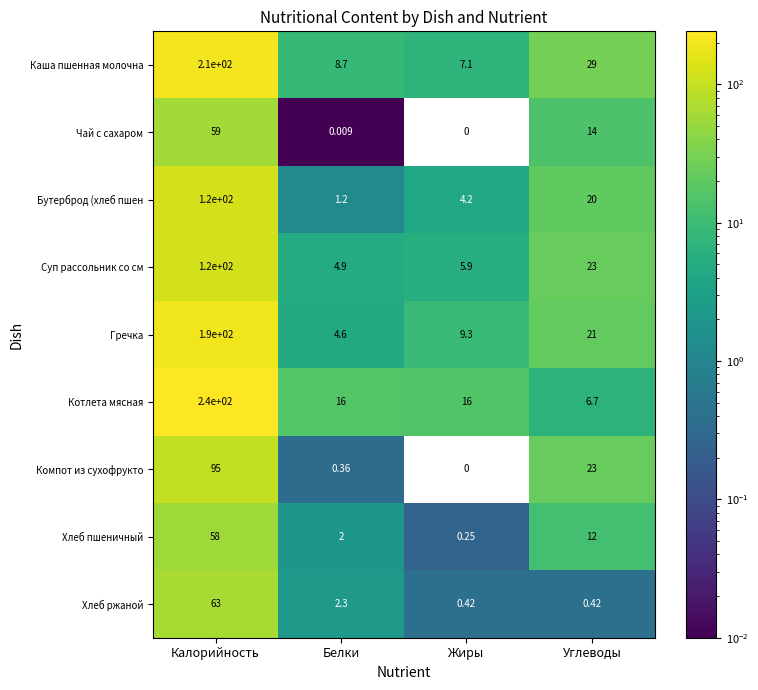

Which series has the largest range (max minus min)?

Котлета мясная